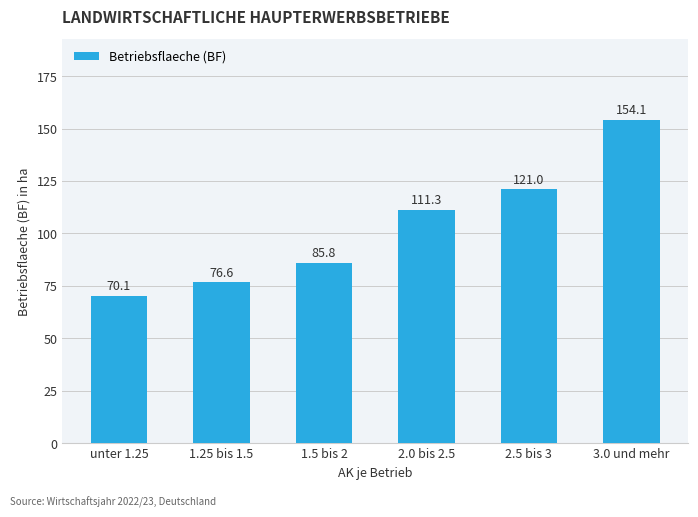

What is the difference between the values at 2.5 bis 3 and 1.25 bis 1.5?

44.4